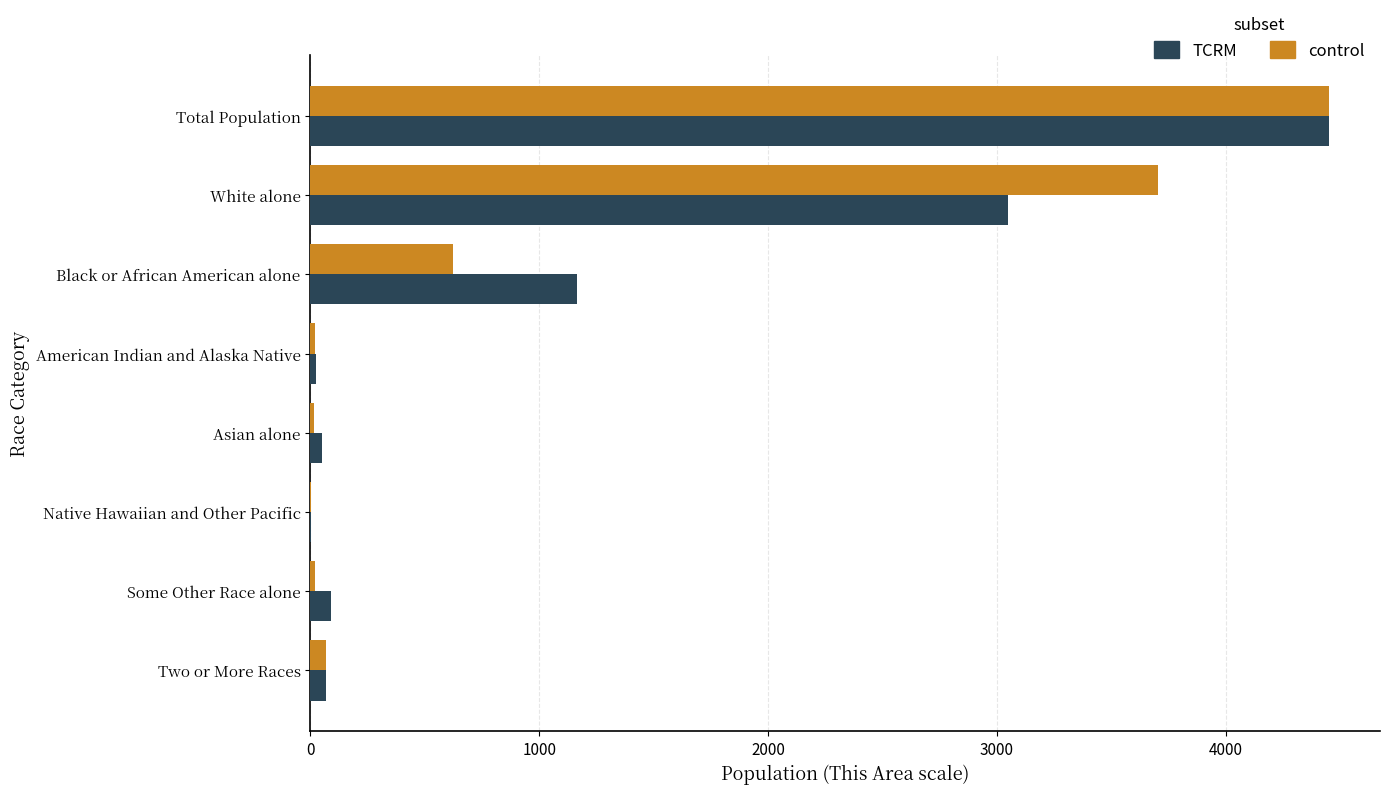

Which series has the largest range (max minus min)?

control